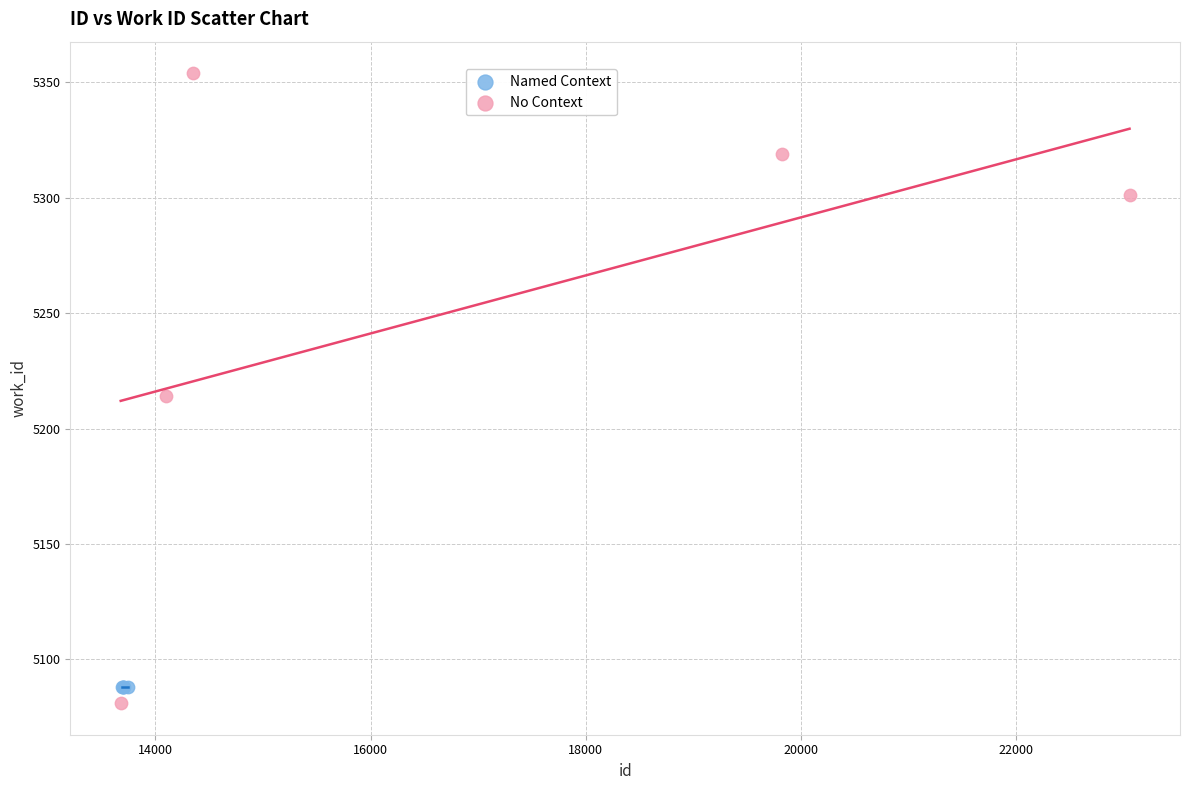

What are all the series names shown in the legend?

Named Context, No Context